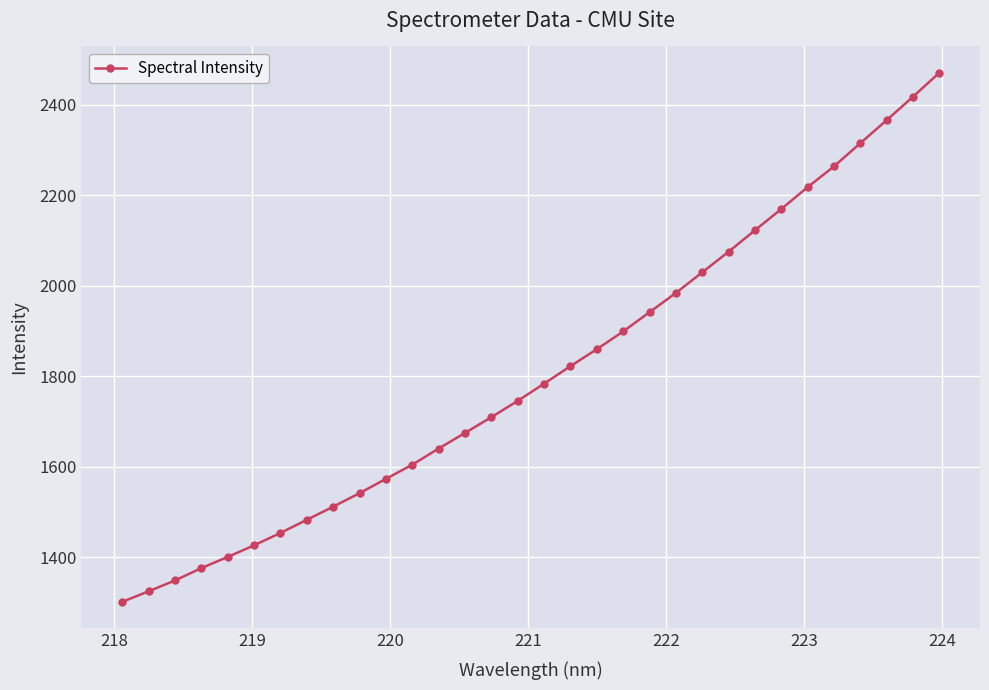

Reading left to right, transcribe all the data shown in this chart.

1301.9	1325.3	1349.3	1376.5	1401.2	1426.9	1454.2	1483.2	1512.2	1542.1	1573.6	1605.0	1640.6	1675.1	1709.9	1745.8	1783.8	1822.5	1859.8	1899.1	1941.5	1984.0	2029.5	2075.0	2122.3	2169.2	2217.5	2263.3	2314.5	2365.2	2417.0	2470.0